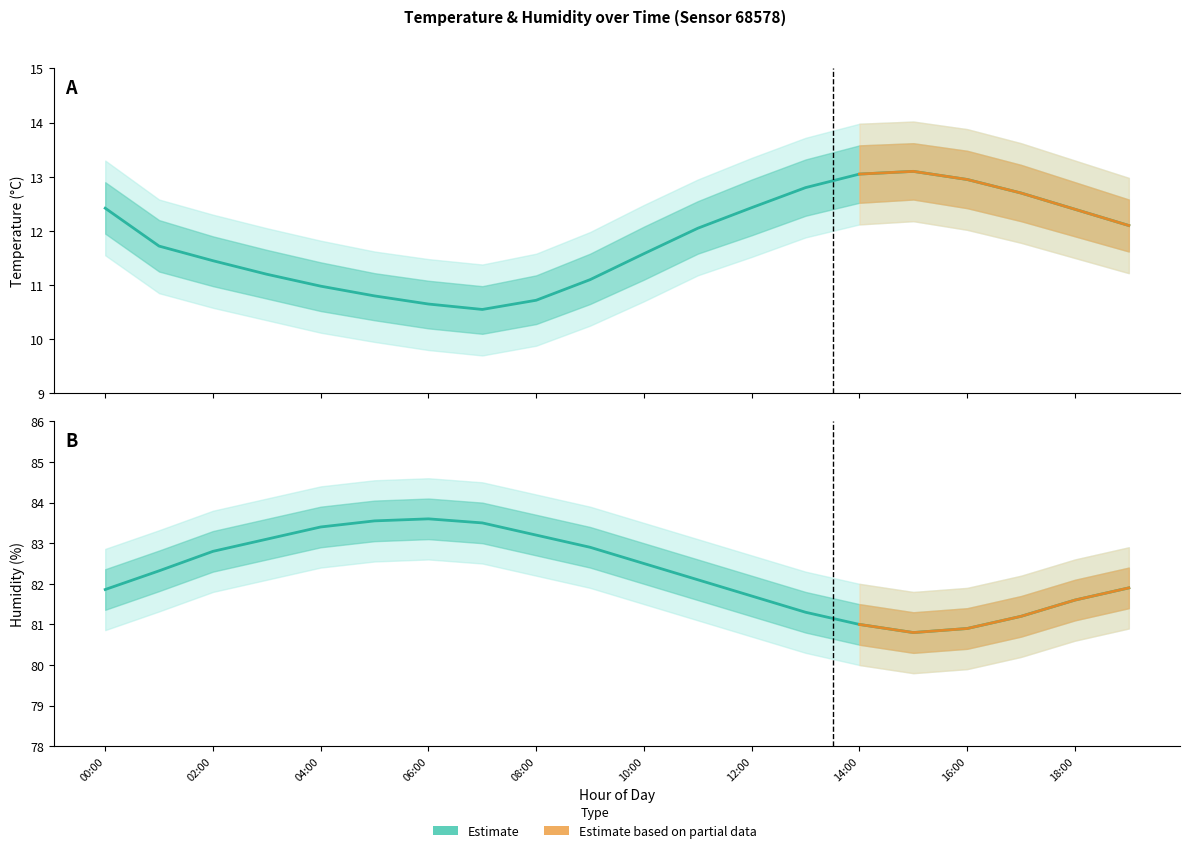

Does the chart have visible grid lines?

No